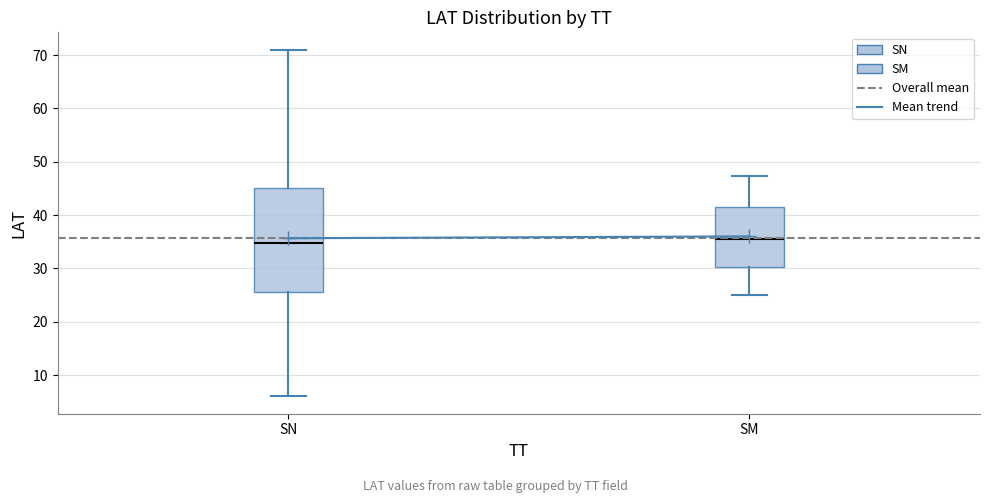

Where does the median line of the box for SM sit on the y-axis? The values are not printed on the chart, so give them approximately, as read against the axis.

36